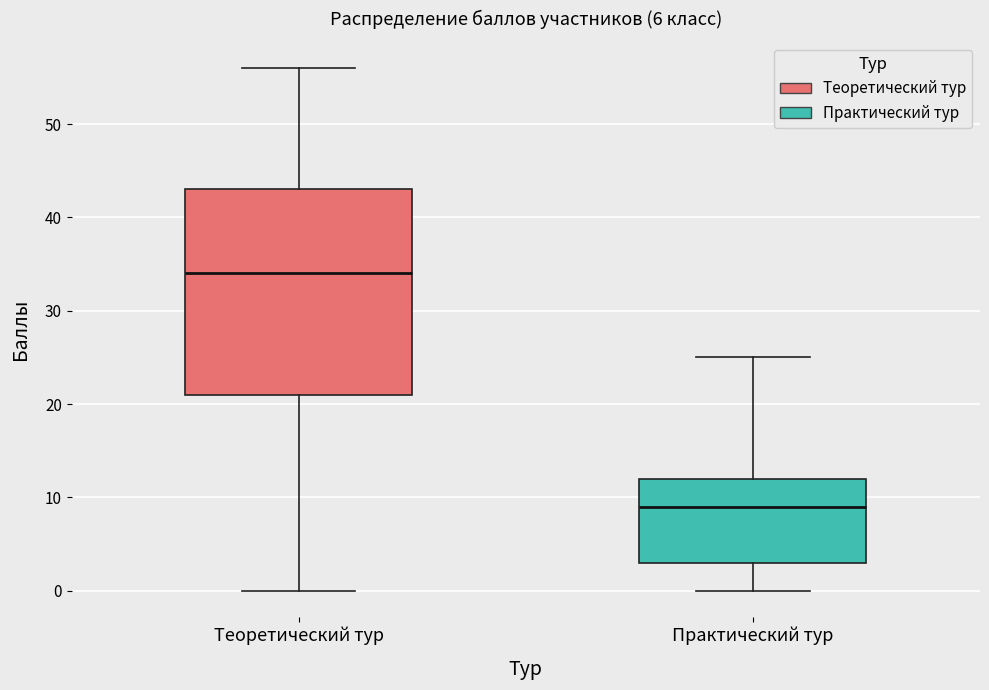

Which box is the tallest, from its lower edge to its upper edge?

Теоретический тур